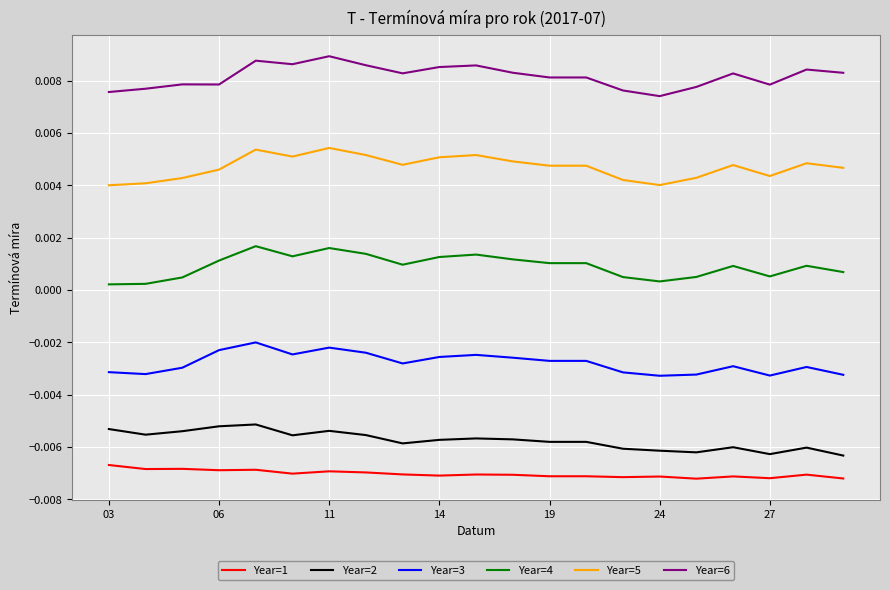

Which series has the largest total across all categories?

Year=6